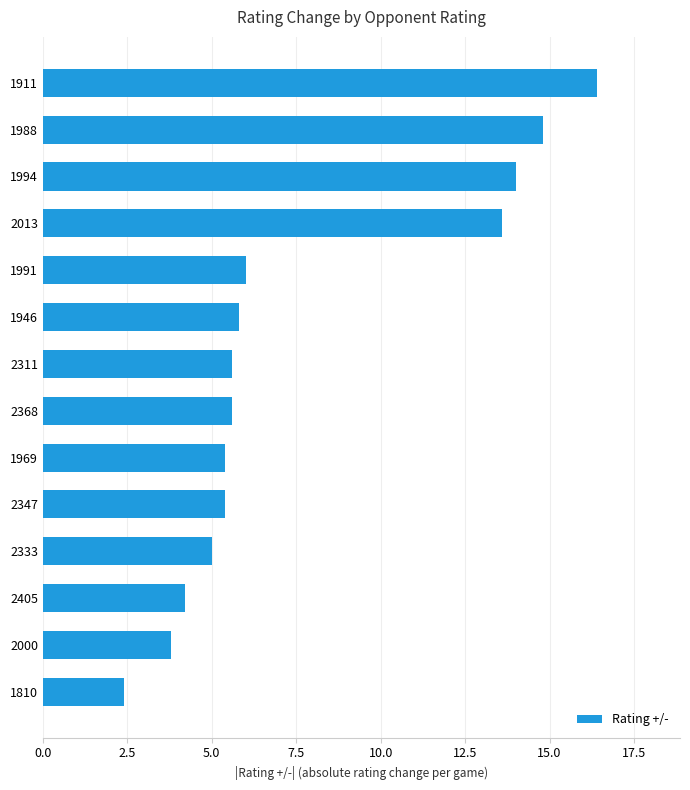

The value at 1991 is 8.0. True or false?

False